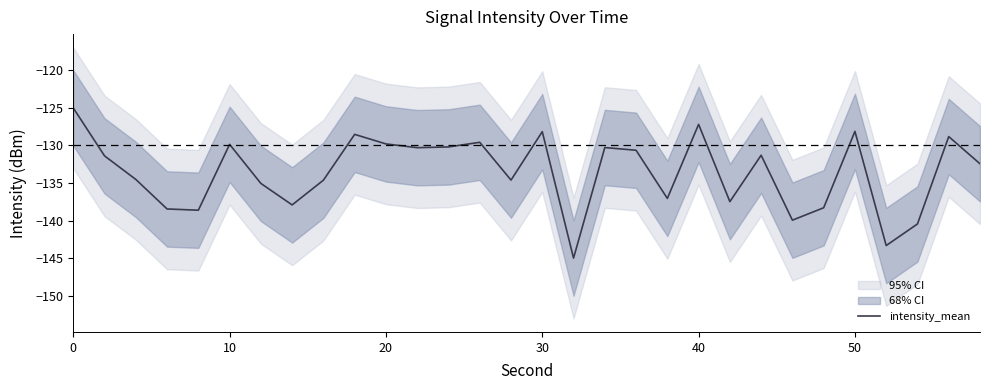

How many values are below -131?

17